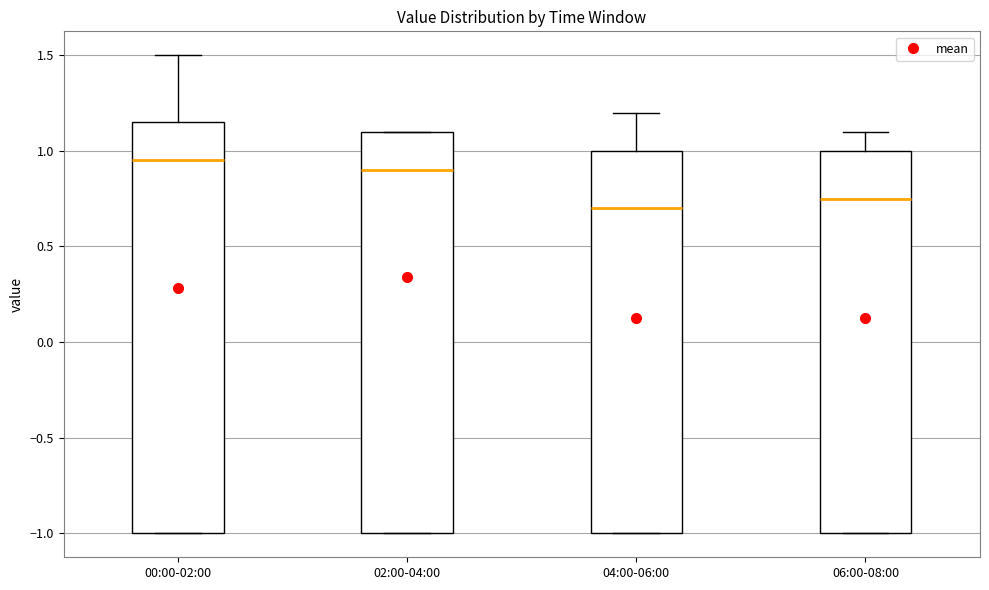

Where is the upper edge of the box for 00:00-02:00 on the y-axis? The values are not printed on the chart, so give them approximately, as read against the axis.

1.15